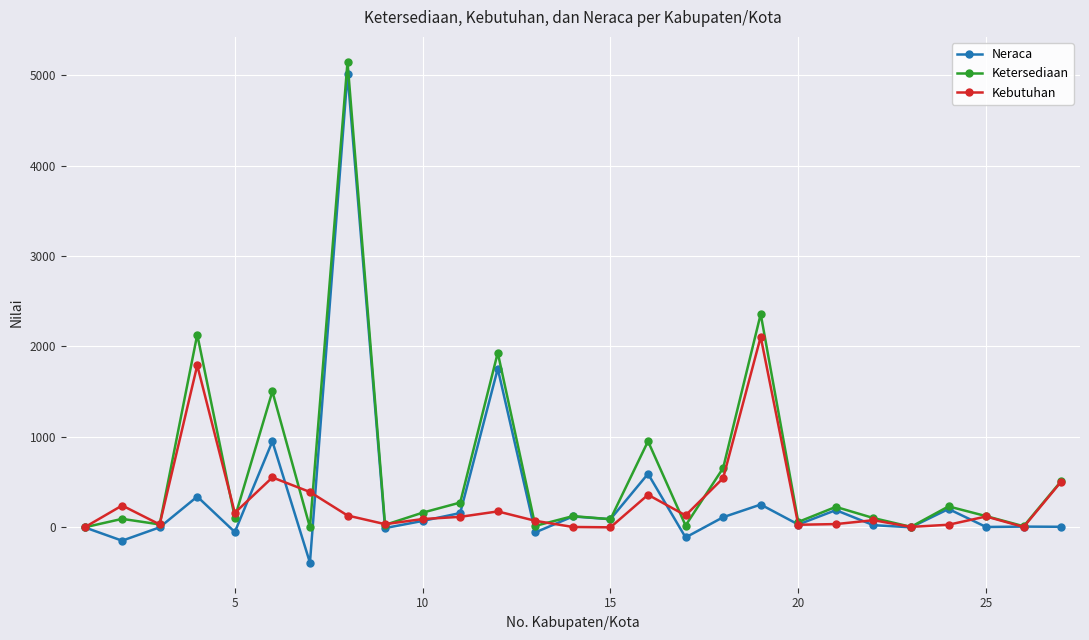

What is the value of the Neraca point at the 7th from the left?

-391.0